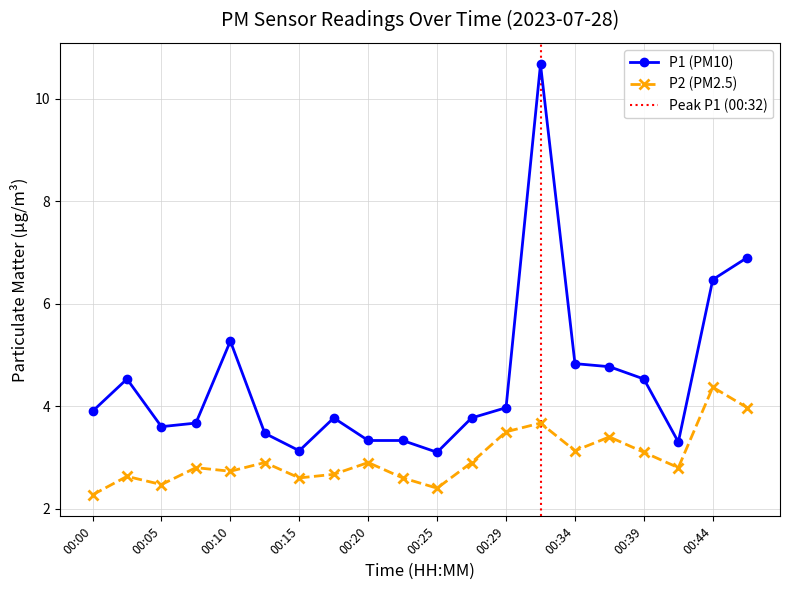

Reading right to left, list all the values displayed in this chart.

P1: 6.9	6.5	3.3	4.5	4.8	4.8	10.7	4.0	3.8	3.1	3.3	3.3	3.8	3.1	3.5	5.3	3.7	3.6	4.5	3.9
P2: 4.0	4.4	2.8	3.1	3.4	3.1	3.7	3.5	2.9	2.4	2.6	2.9	2.7	2.6	2.9	2.7	2.8	2.5	2.6	2.3